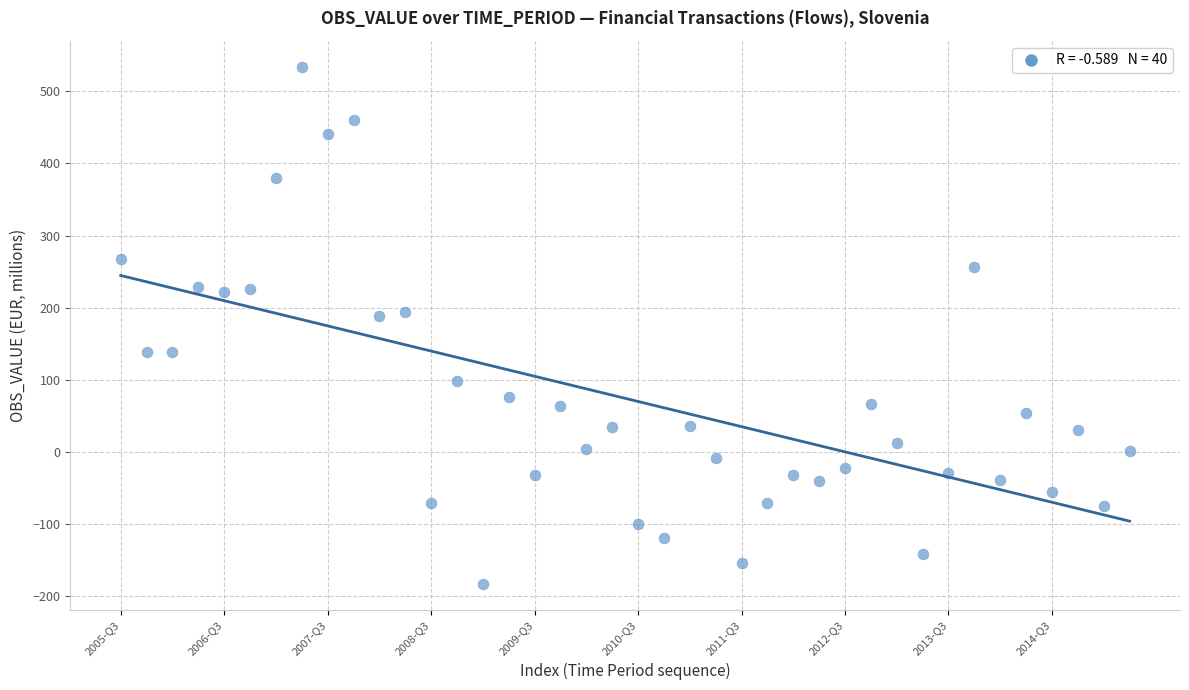

What is the range of Y values (max minus min)?

717.9